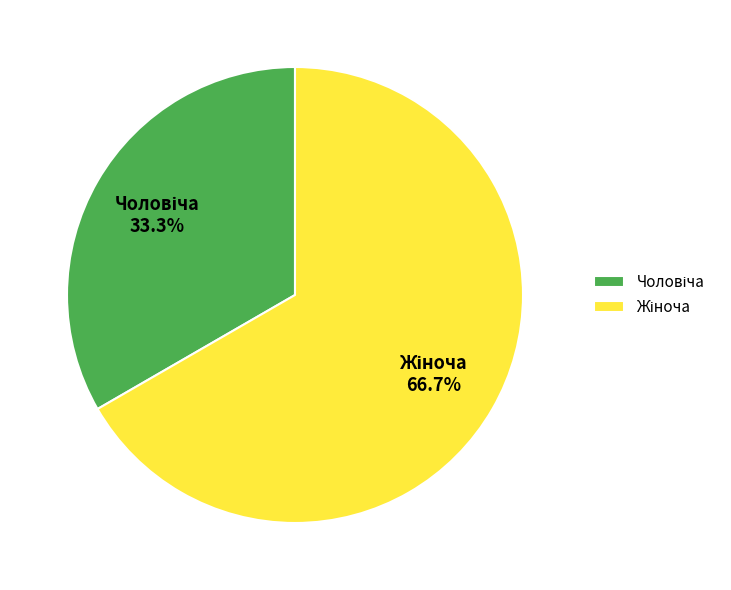

How many segments does this pie chart have?

2